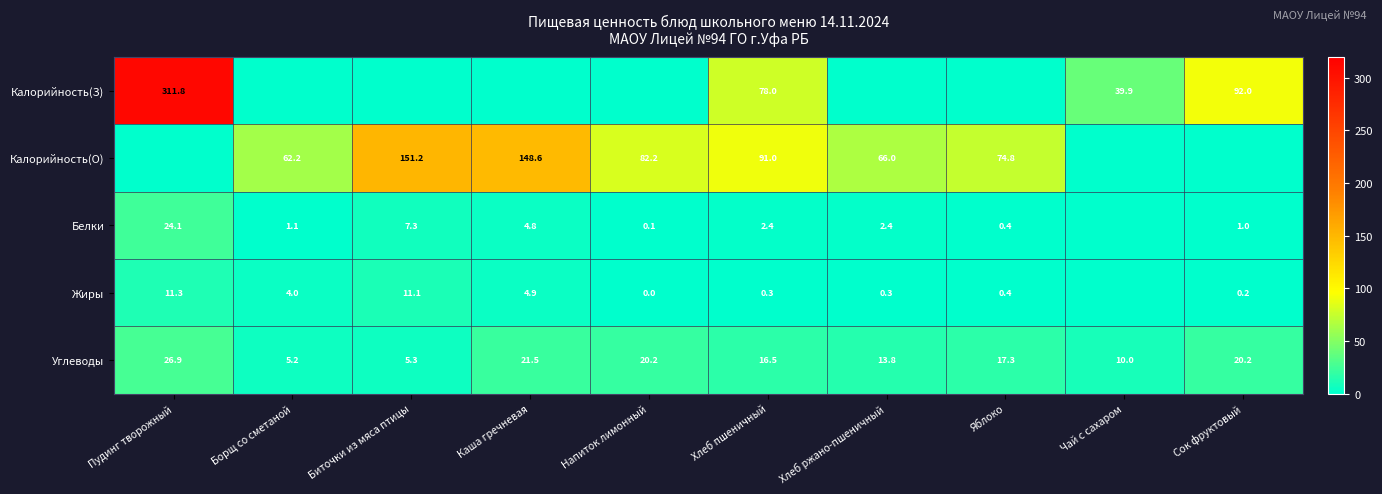

What is the difference between the maximum and minimum values in the Углеводы series?

21.7